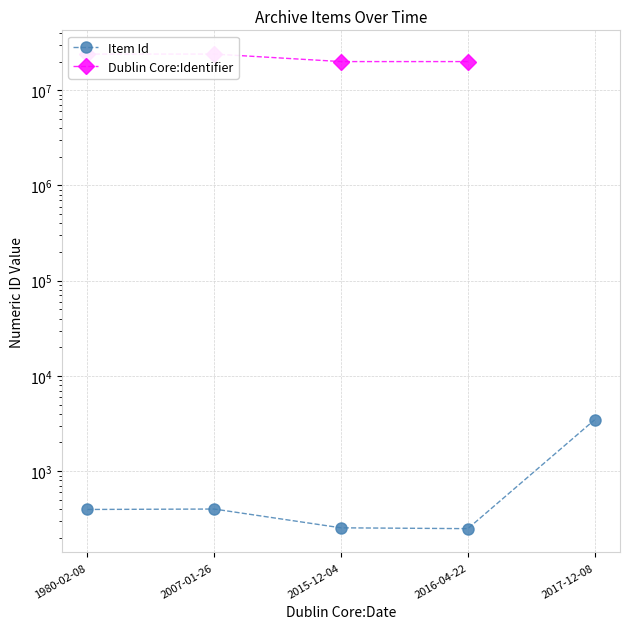

What position from the left is 1980-02-08?

1